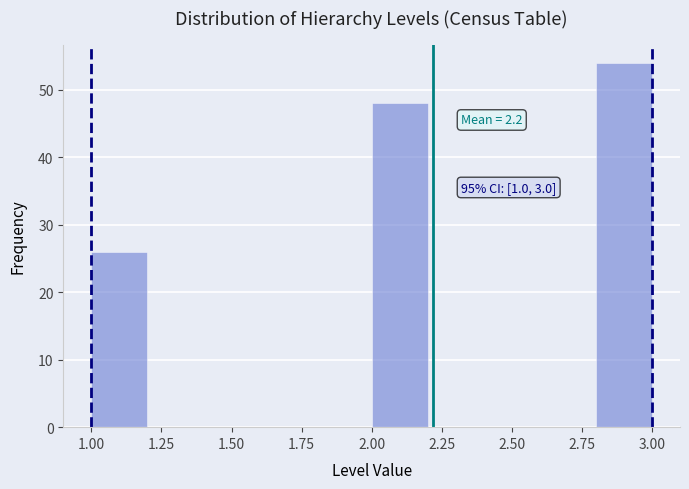

Over which range of the x-axis is the bar tallest?

2.8 to 3.0